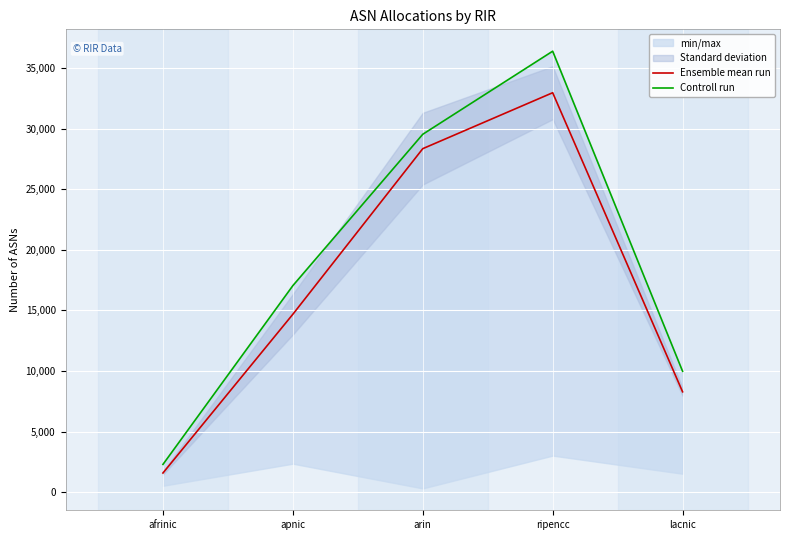

At which label is Ensemble mean run closest to 17271?

apnic